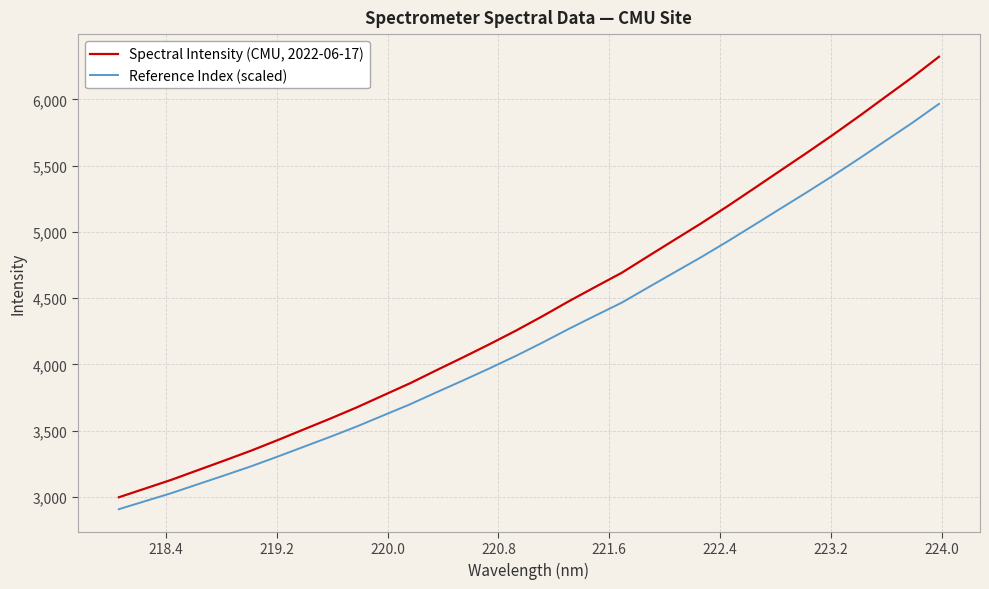

What is the average value of the Reference Index (scaled) series?

4230.4